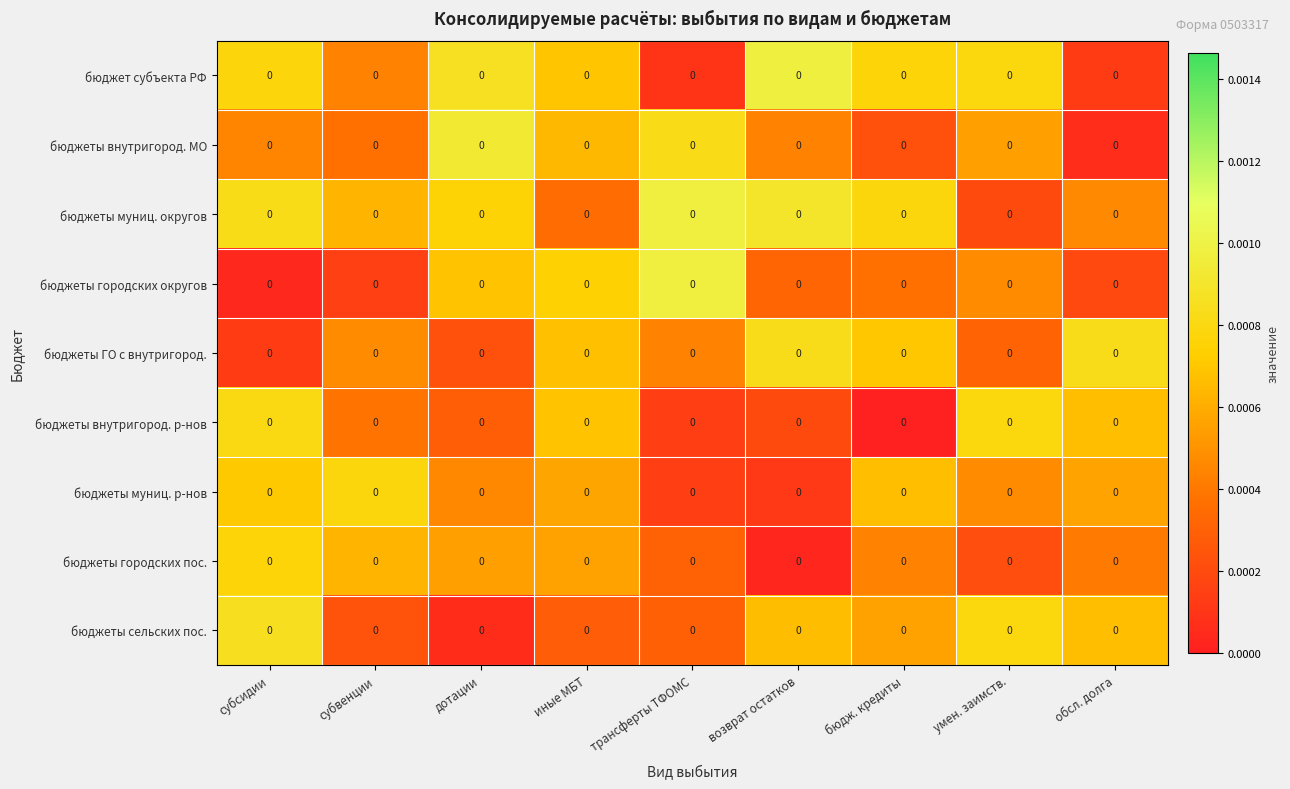

True or false: бюджет субъекта РФ has a value of 0.0 at возврат остатков.

True